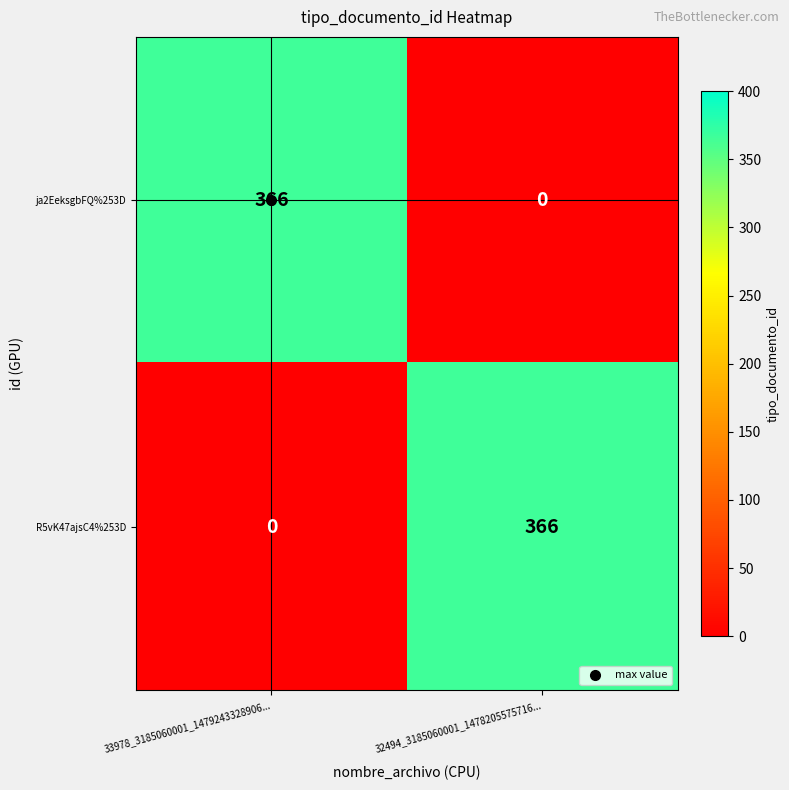

What is the spread (max minus min) of values at 32494_3185060001_1478205575716...?

366